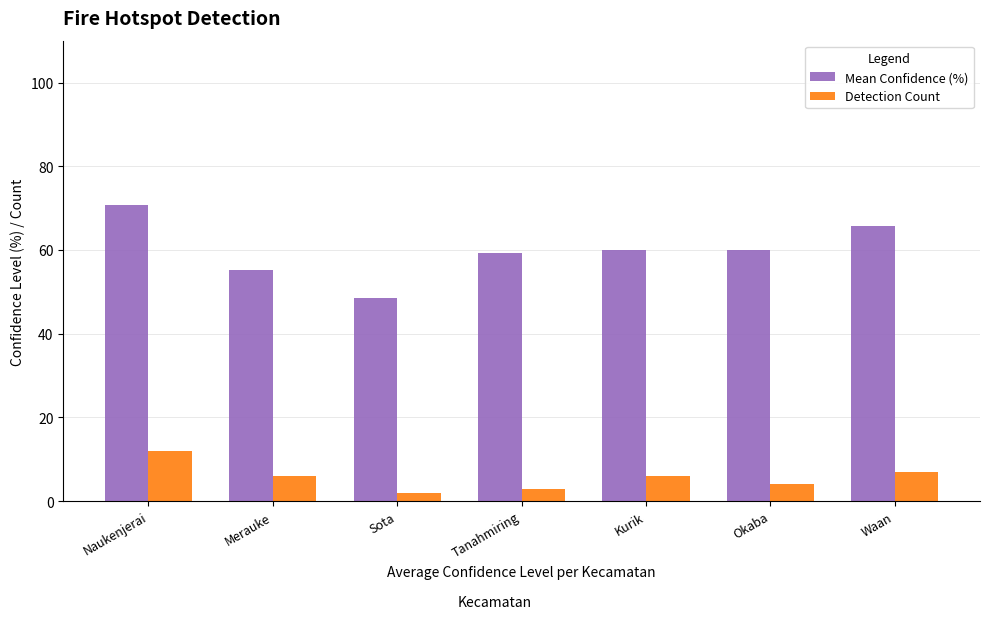

At which label does Detection Count first exceed 6?

Naukenjerai